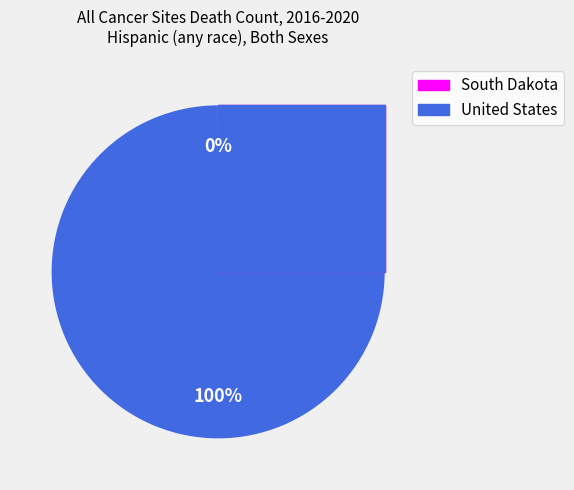

Approximately how many times larger is the value at United States compared to South Dakota?

3798.1